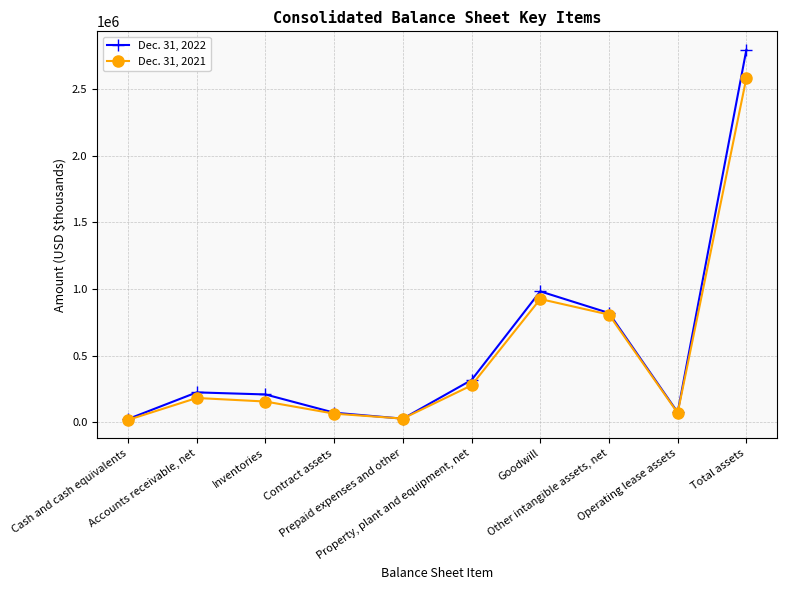

What is the difference between the Dec. 31, 2021 values at Accounts receivable, net and Cash and cash equivalents?

164425